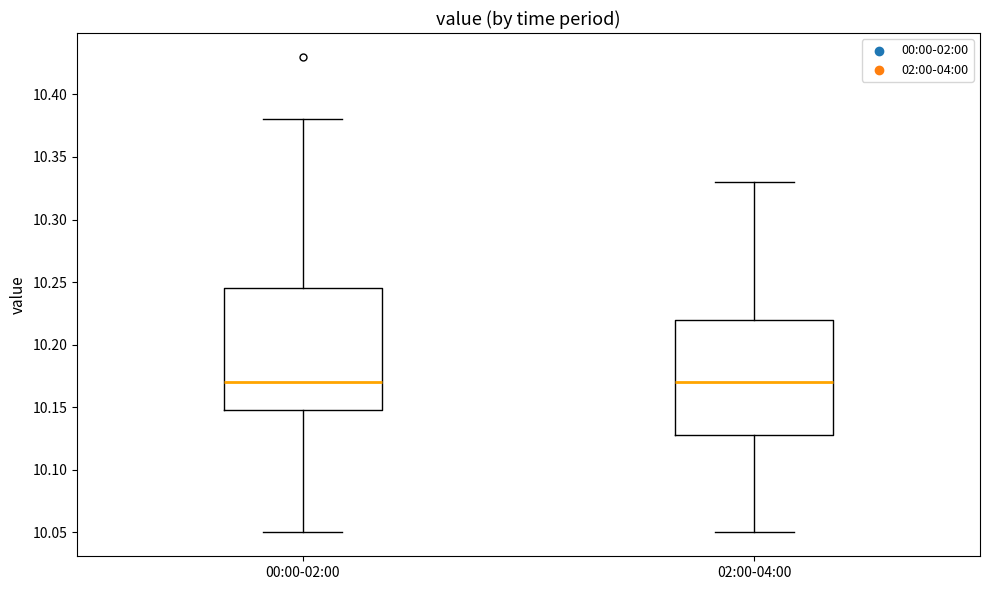

Reading left to right, read every box against the y-axis: the position of its median line, the range the box covers, and the ends of its whiskers. The values are not printed on the chart, so give them approximately, as read against the axis.

00:00-02:00: median 10.170, box 10.150 to 10.245, whiskers 10.050 to 10.380
02:00-04:00: median 10.170, box 10.130 to 10.220, whiskers 10.050 to 10.330